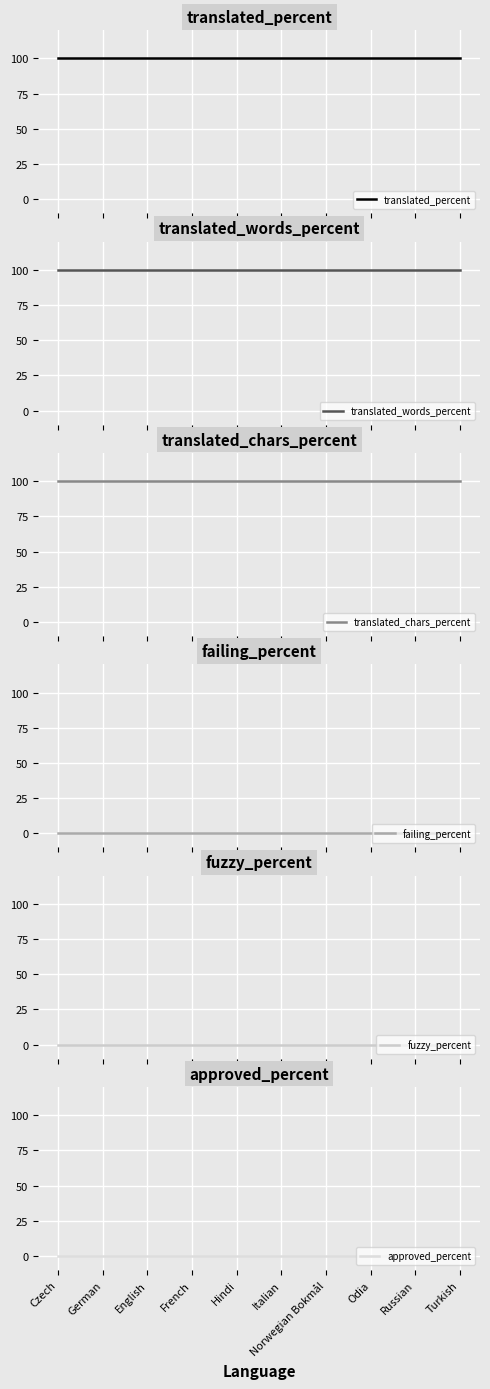

What is the total value across all series at Turkish?

300